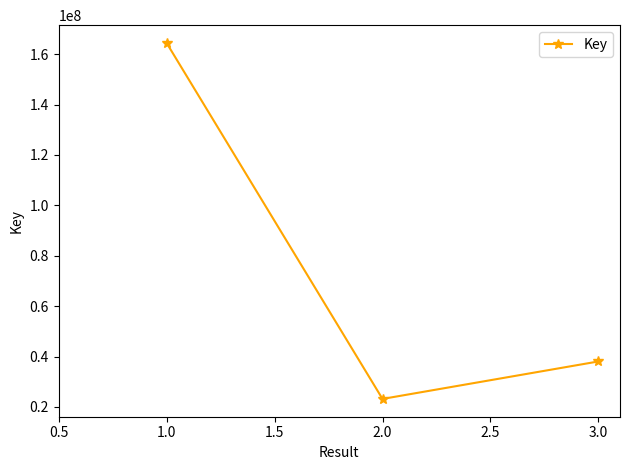

Does the chart display data point markers on the line(s)?

Yes